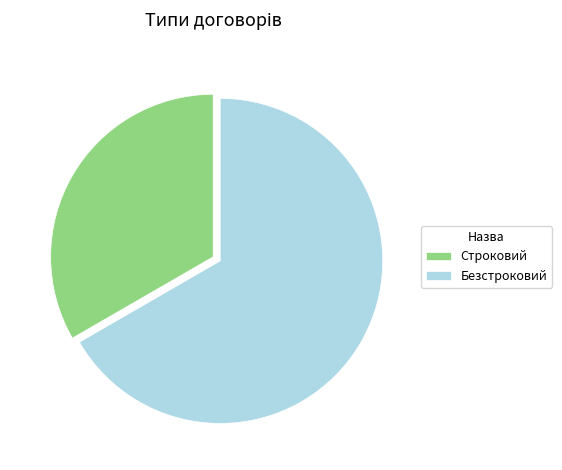

Which has a higher value, Строковий or Безстроковий?

Безстроковий